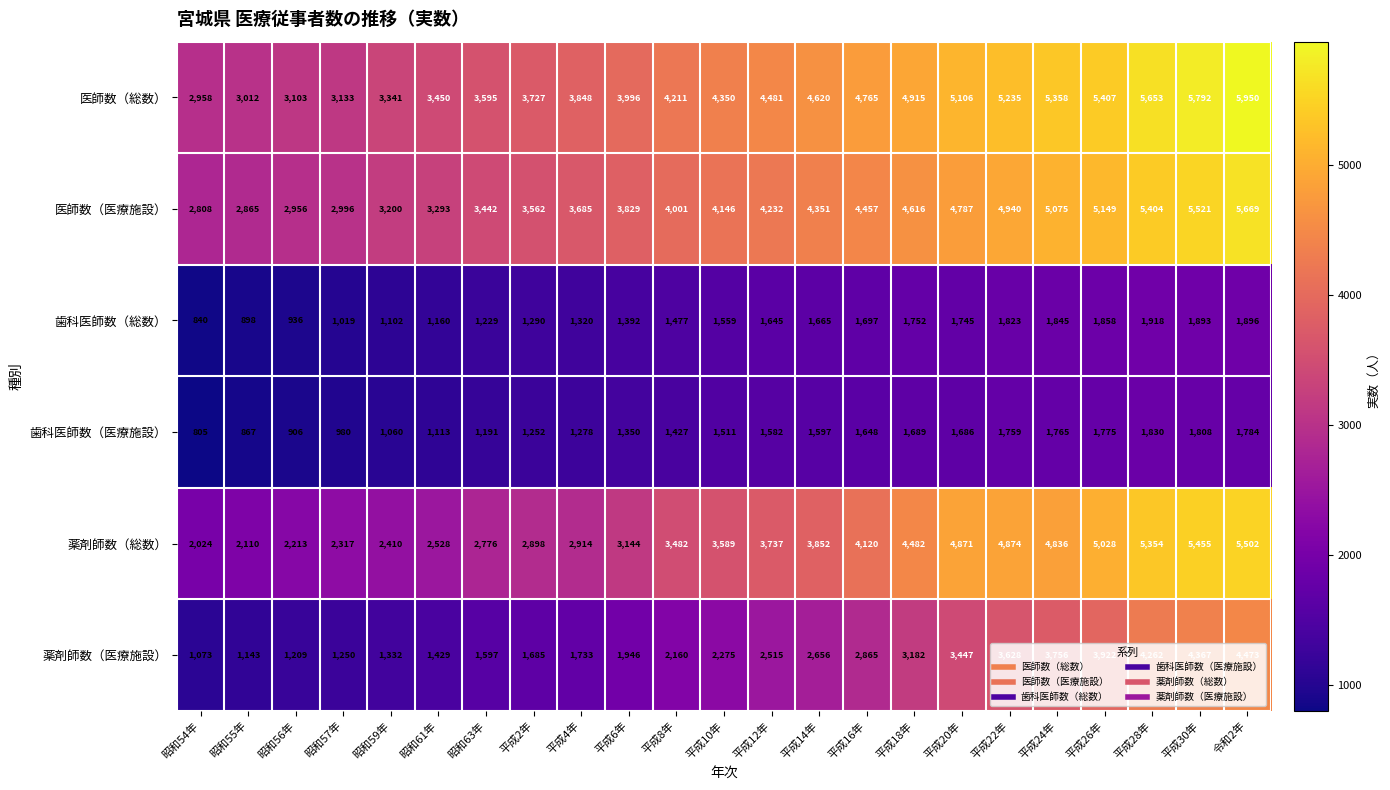

Which series has the largest range (max minus min)?

薬剤師数（総数）